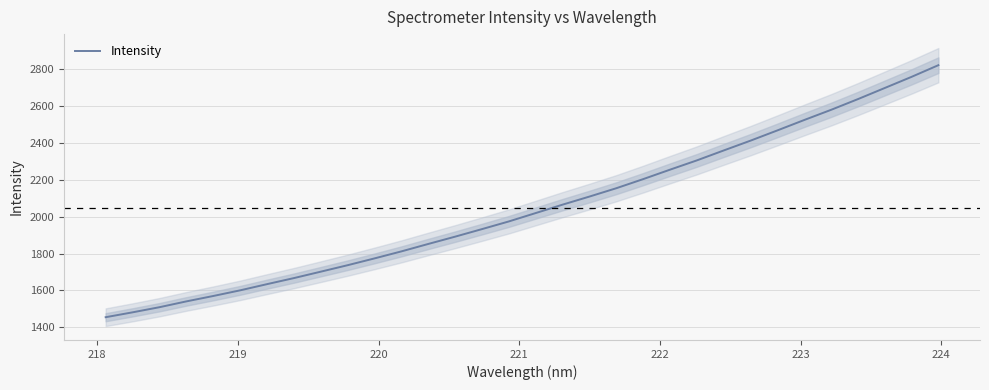

What is the maximum value shown in the chart?

2820.5